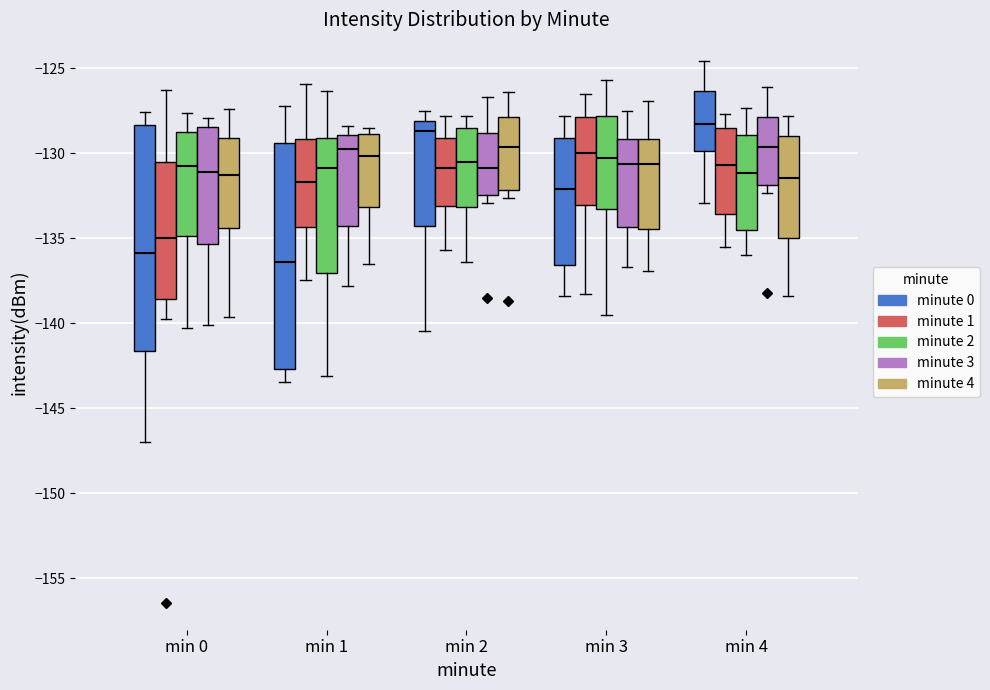

Reading left to right, transcribe this box plot: for each box, give where its median line is, the range the box spans, and where its two whiskers end, as read against the y-axis. The values are not printed on the chart, so give them approximately, as read against the axis.

min 0 (minute 0): median -136.0, box -141.5 to -128.5, whiskers -147.0 to -127.5
min 0 (minute 1): median -135.0, box -138.5 to -130.5, whiskers -139.5 to -126.5
min 0 (minute 2): median -130.5, box -135.0 to -128.5, whiskers -140.5 to -127.5
min 0 (minute 3): median -131.0, box -135.5 to -128.5, whiskers -140.0 to -128.0
min 0 (minute 4): median -131.0, box -134.5 to -129.0, whiskers -139.5 to -127.5
min 1 (minute 0): median -136.5, box -142.5 to -129.5, whiskers -143.5 to -127.0
min 1 (minute 1): median -131.5, box -134.5 to -129.0, whiskers -137.5 to -126.0
min 1 (minute 2): median -131.0, box -137.0 to -129.0, whiskers -143.0 to -126.5
min 1 (minute 3): median -129.5, box -134.5 to -129.0, whiskers -138.0 to -128.5
min 1 (minute 4): median -130.0, box -133.0 to -129.0, whiskers -136.5 to -128.5
min 2 (minute 0): median -128.5, box -134.5 to -128.0, whiskers -140.5 to -127.5
min 2 (minute 1): median -131.0, box -133.0 to -129.0, whiskers -135.5 to -128.0
min 2 (minute 2): median -130.5, box -133.0 to -128.5, whiskers -136.5 to -128.0
min 2 (minute 3): median -131.0, box -132.5 to -129.0, whiskers -133.0 to -126.5
min 2 (minute 4): median -129.5, box -132.0 to -128.0, whiskers -132.5 to -126.5
min 3 (minute 0): median -132.0, box -136.5 to -129.0, whiskers -138.5 to -128.0
min 3 (minute 1): median -130.0, box -133.0 to -128.0, whiskers -138.5 to -126.5
min 3 (minute 2): median -130.0, box -133.5 to -128.0, whiskers -139.5 to -125.5
min 3 (minute 3): median -130.5, box -134.5 to -129.0, whiskers -136.5 to -127.5
min 3 (minute 4): median -130.5, box -134.5 to -129.0, whiskers -137.0 to -127.0
min 4 (minute 0): median -128.5, box -130.0 to -126.5, whiskers -133.0 to -124.5
min 4 (minute 1): median -130.5, box -133.5 to -128.5, whiskers -135.5 to -127.5
min 4 (minute 2): median -131.0, box -134.5 to -129.0, whiskers -136.0 to -127.5
min 4 (minute 3): median -129.5, box -132.0 to -128.0, whiskers -132.5 to -126.0
min 4 (minute 4): median -131.5, box -135.0 to -129.0, whiskers -138.5 to -128.0